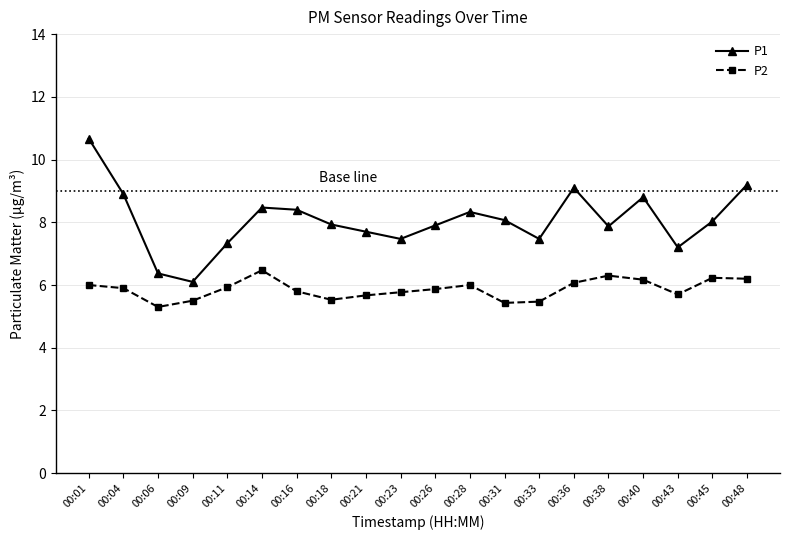

What is the greatest value displayed?

10.7